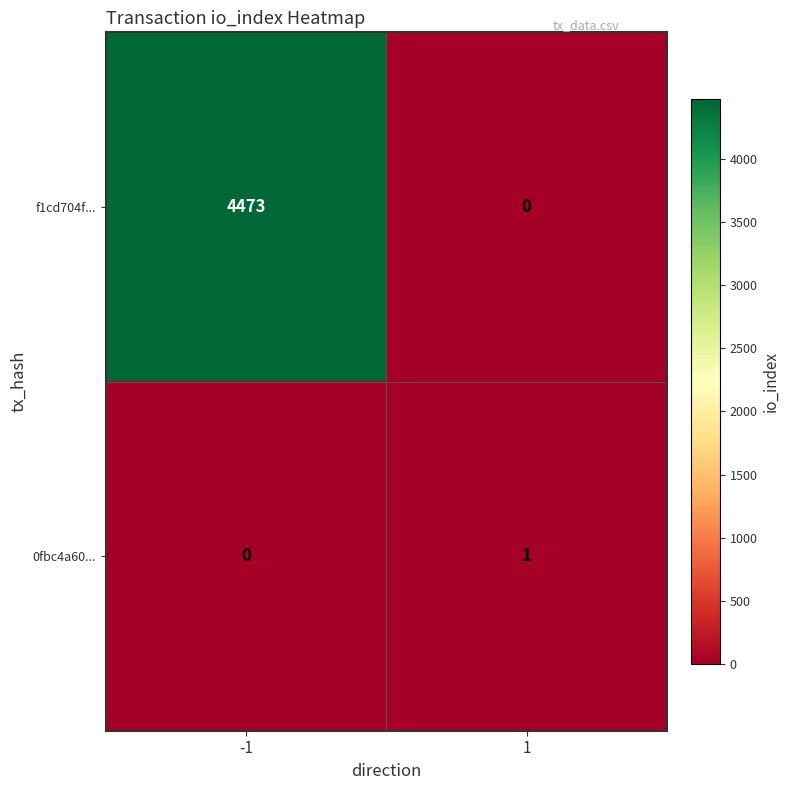

Reading left to right, what are all the values shown in this chart?

f1cd704f...: 4473	0
0fbc4a60...: 0	1